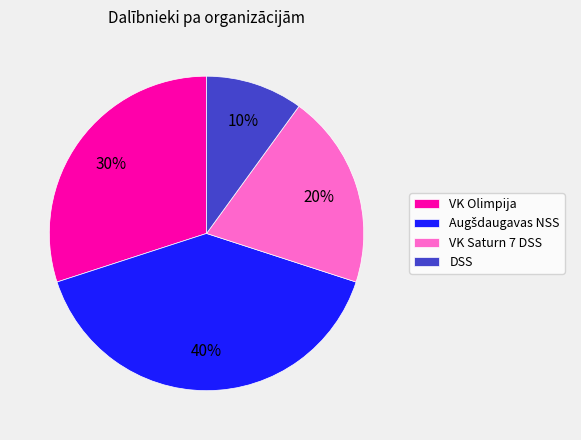

Is there any slice that represents more than half of the pie?

No